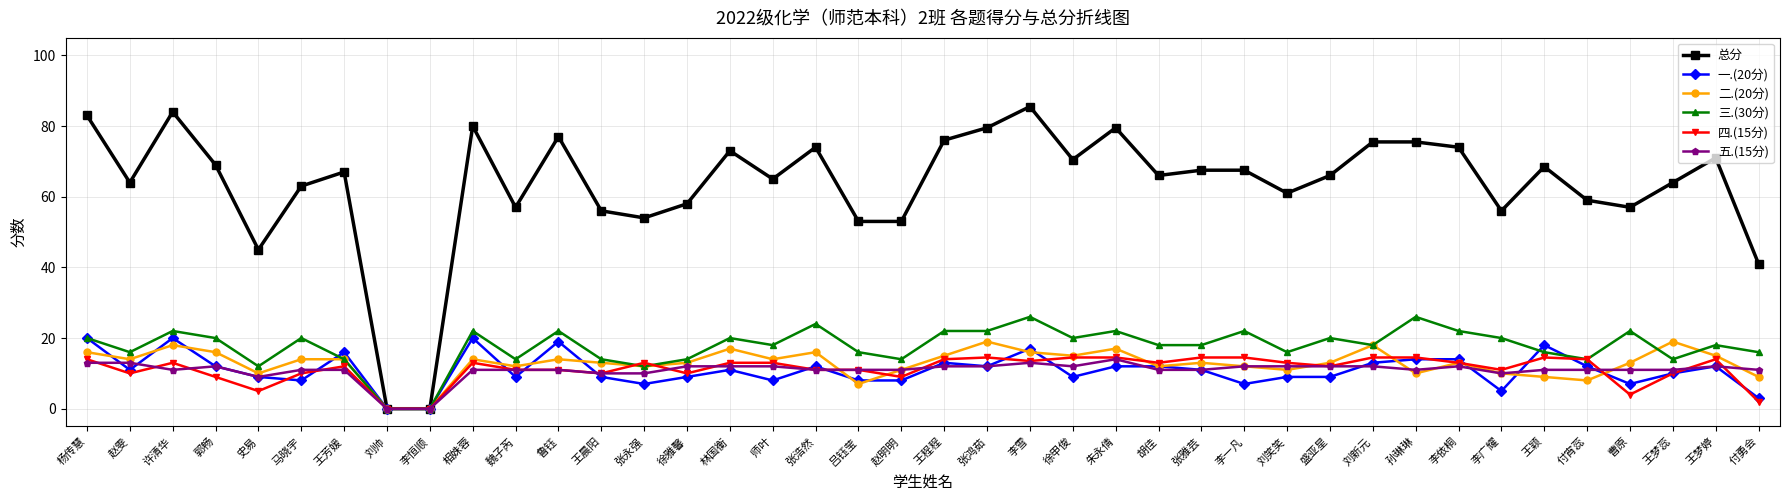

True or false: 一.(20分) has more than 0 interior local peaks.

True